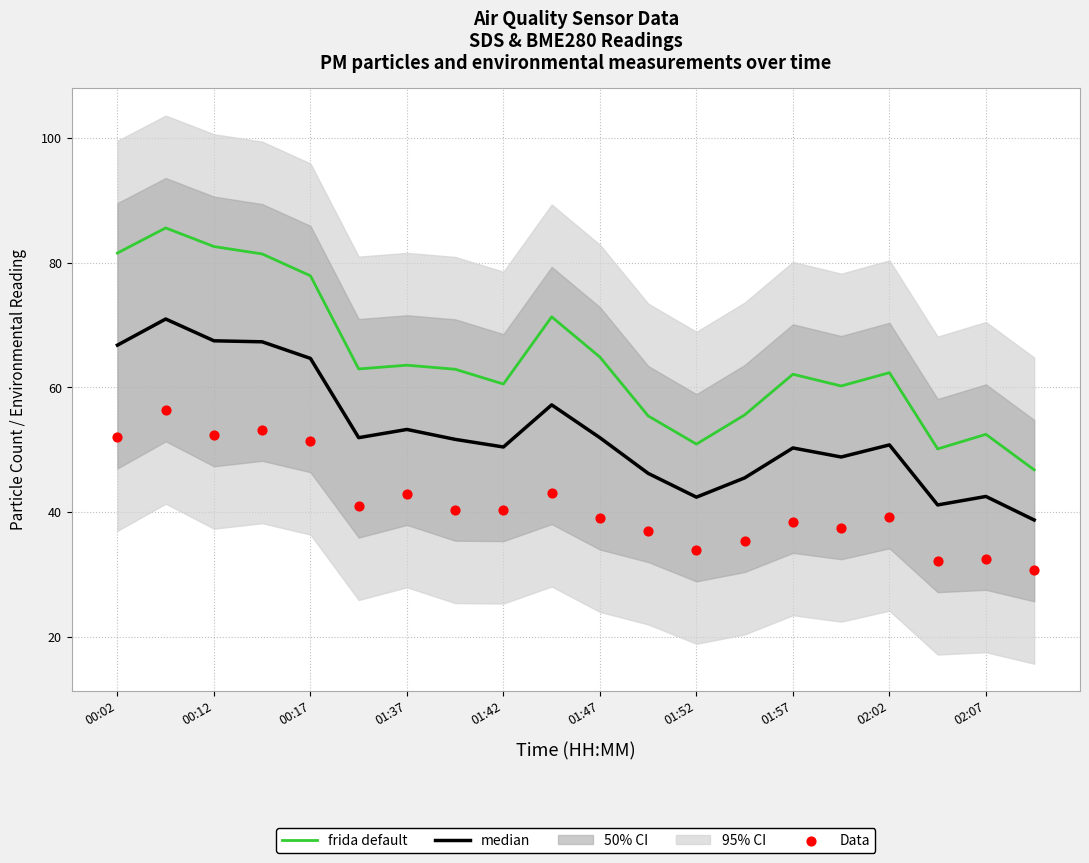

At how many categories does at least one series exceed 54?

16